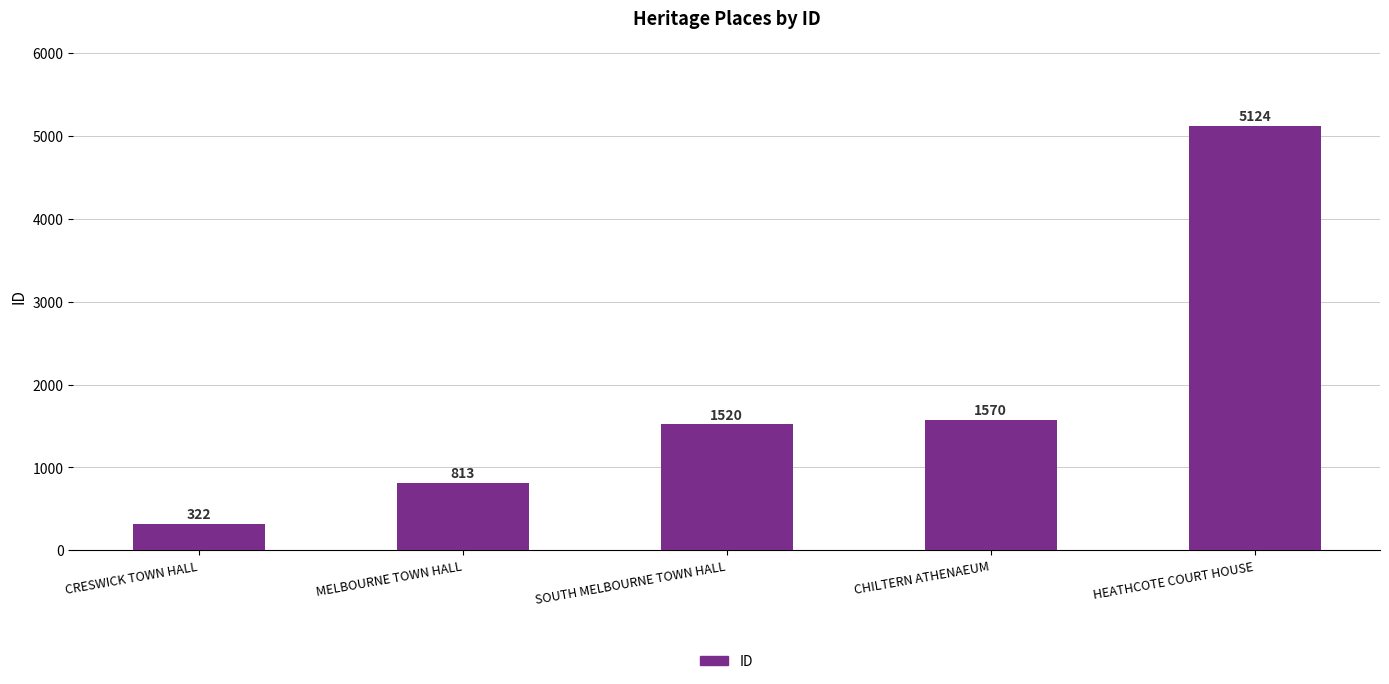

What is the minimum value shown in the chart?

322